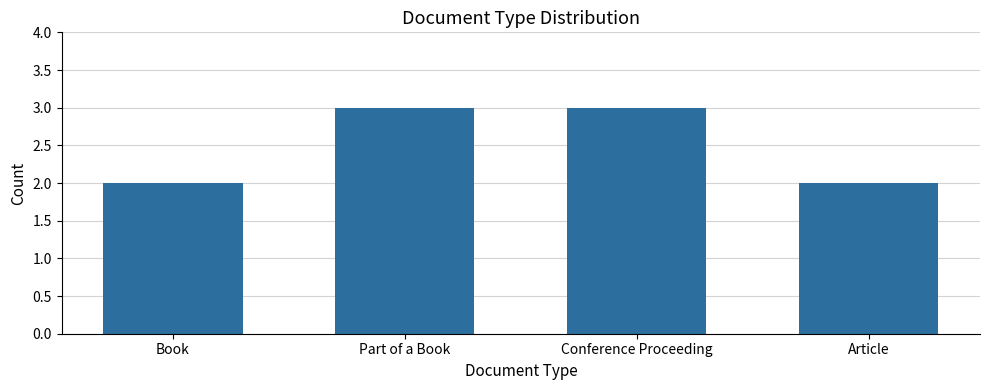

Are the bars horizontal?

No